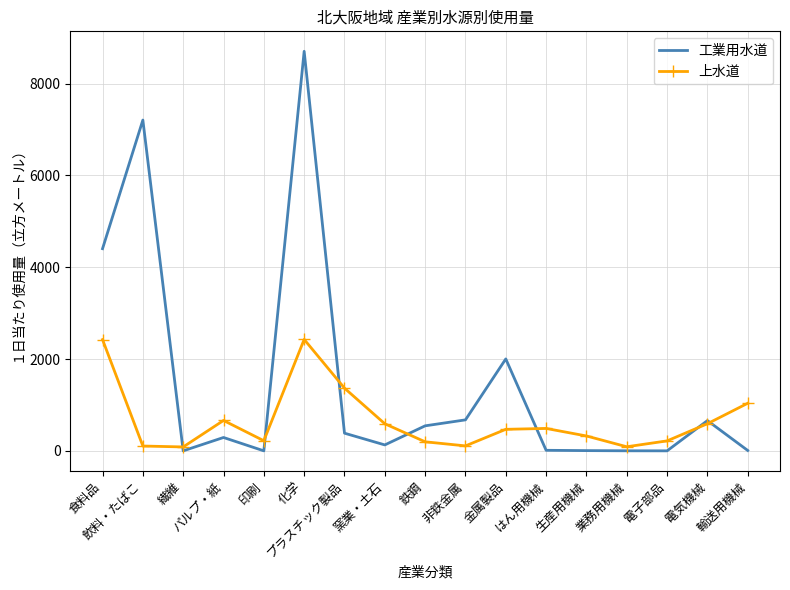

Rank the series at 輸送用機械 from highest to lowest value.

上水道, 工業用水道